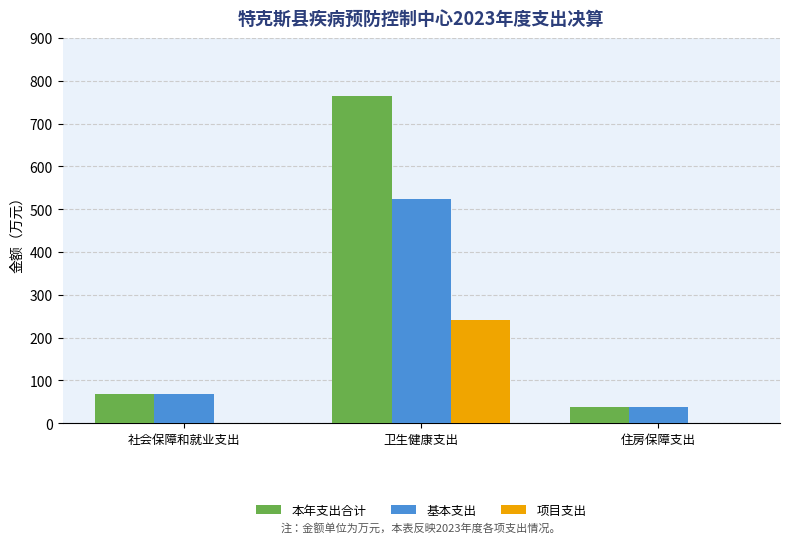

Which series changed the most between 社会保障和就业支出 and 卫生健康支出?

本年支出合计